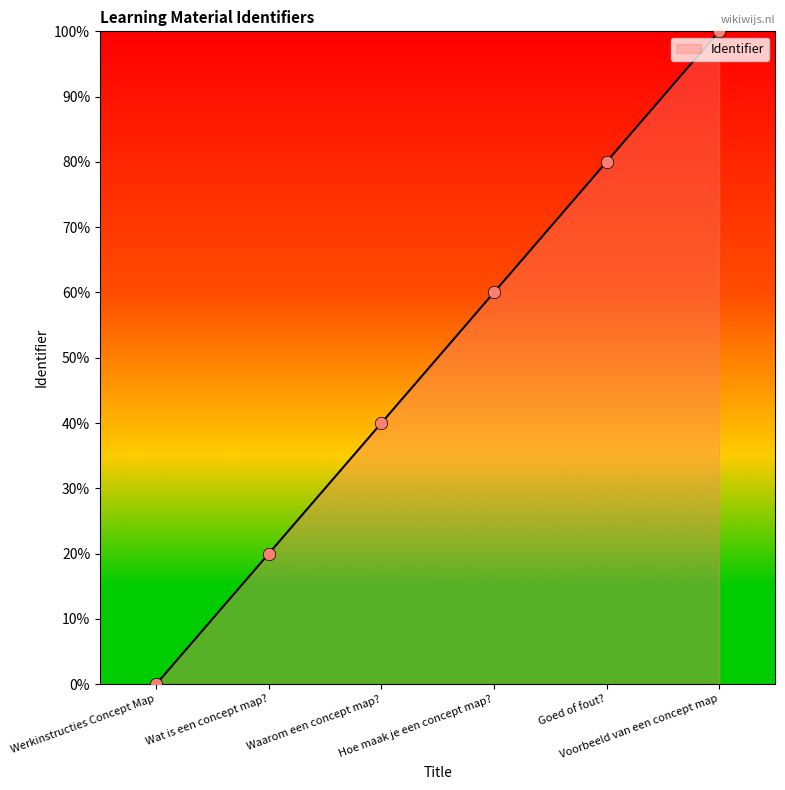

Between Wat is een concept map? and Voorbeeld van een concept map, which is larger?

Voorbeeld van een concept map